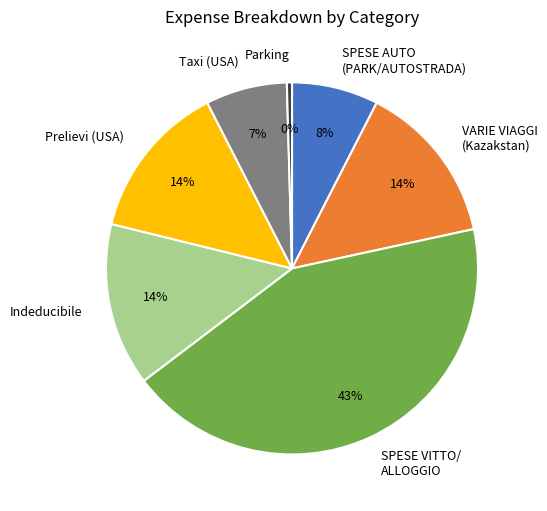

To the nearest percent, what percentage of the pie is Prelievi (USA)?

14%